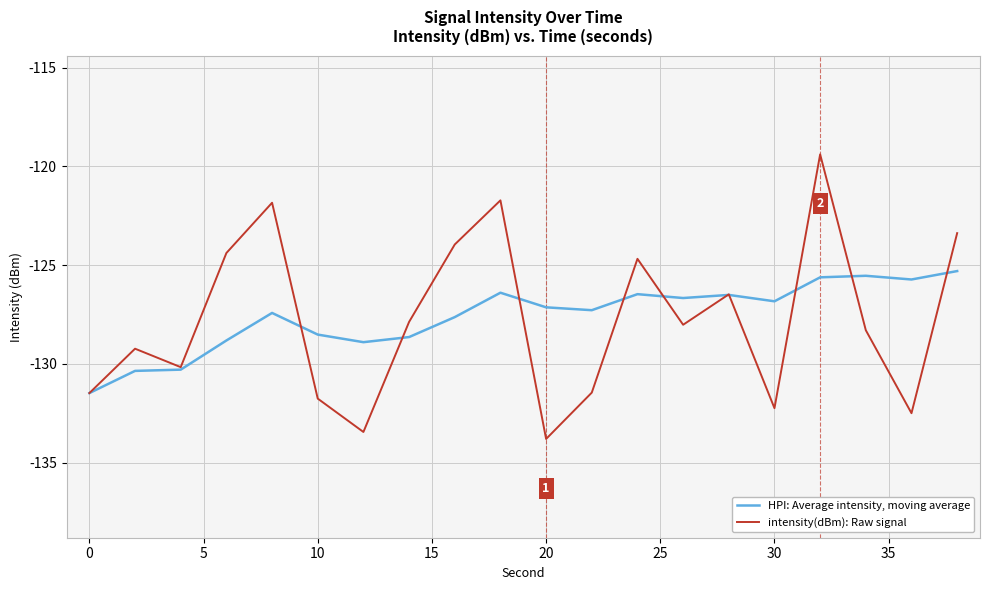

In intensity(dBm): Raw signal, how many points are lower than both neighbors (excluding endpoints)?

6